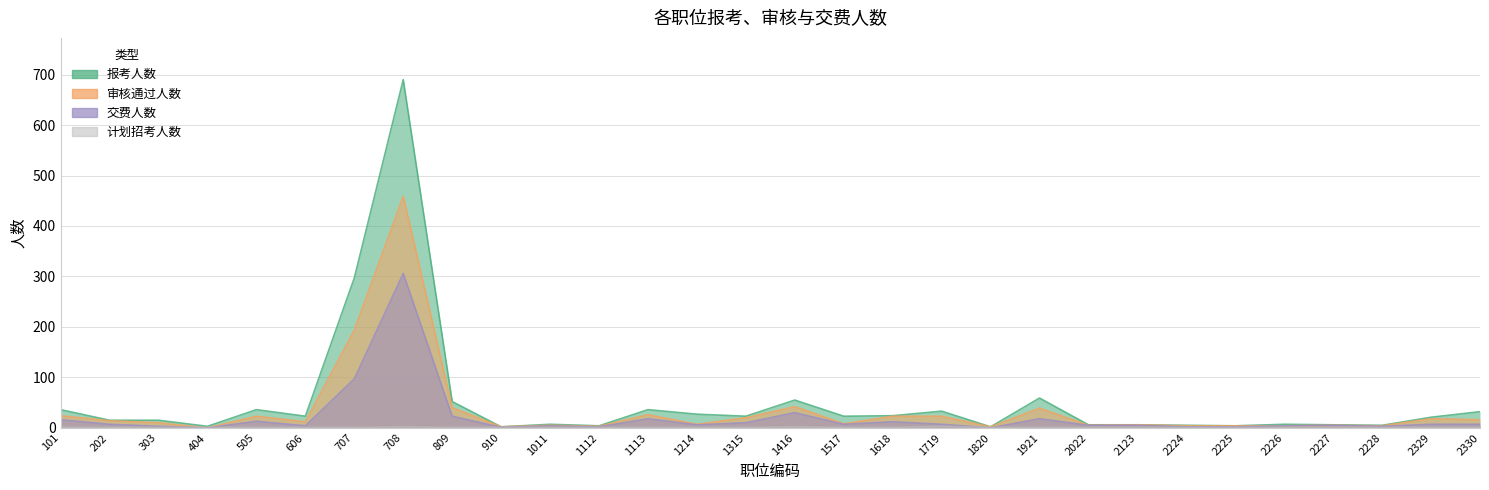

Reading left to right, transcribe all the data shown in this chart.

报考人数: 101=36	202=15	303=15	404=3	505=36	606=23	707=297	708=690	809=52	910=2	1011=7	1112=4	1113=36	1214=27	1315=23	1416=55	1517=23	1618=24	1719=33	1820=2	1921=59	2022=6	2123=6	2224=5	2225=4	2226=7	2227=6	2228=5	2329=21	2330=32
审核通过人数: 101=24	202=14	303=10	404=0	505=23	606=12	707=194	708=459	809=40	910=2	1011=5	1112=3	1113=26	1214=7	1315=20	1416=42	1517=8	1618=23	1719=23	1820=2	1921=39	2022=5	2123=6	2224=4	2225=4	2226=4	2227=5	2228=4	2329=18	2330=16
交费人数: 101=16	202=7	303=3	404=0	505=13	606=4	707=97	708=306	809=23	910=1	1011=4	1112=2	1113=18	1214=6	1315=10	1416=30	1517=7	1618=12	1719=7	1820=0	1921=18	2022=5	2123=5	2224=2	2225=2	2226=4	2227=5	2228=3	2329=7	2330=7
计划招考人数: 101=1	202=1	303=1	404=1	505=1	606=1	707=1	708=2	809=1	910=1	1011=1	1112=1	1113=1	1214=1	1315=1	1416=2	1517=1	1618=1	1719=3	1820=1	1921=1	2022=1	2123=1	2224=1	2225=1	2226=1	2227=1	2228=1	2329=1	2330=1